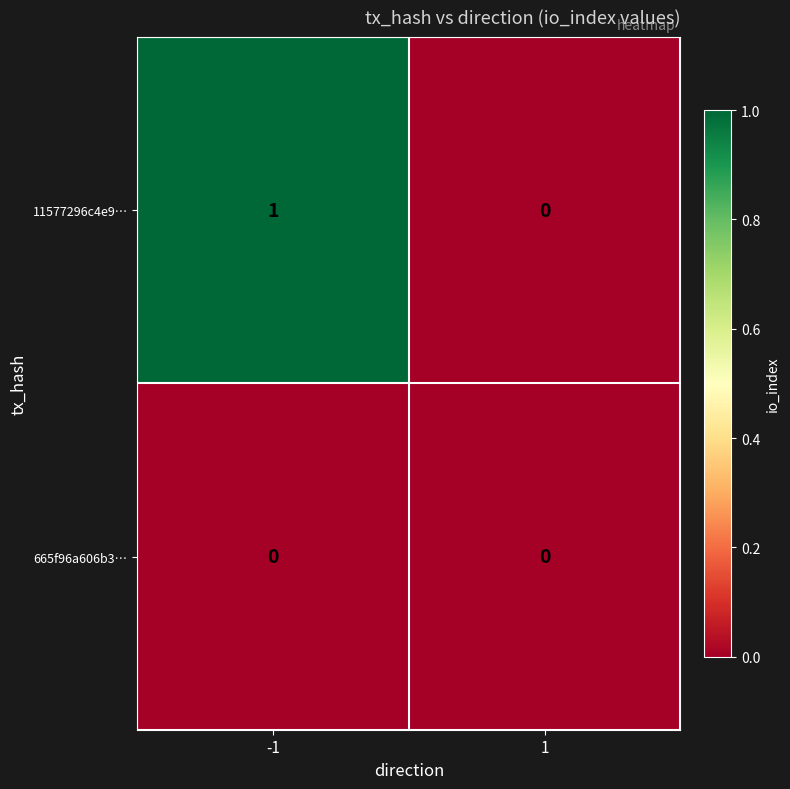

Which series has the largest total across all categories?

11577296c4e9…